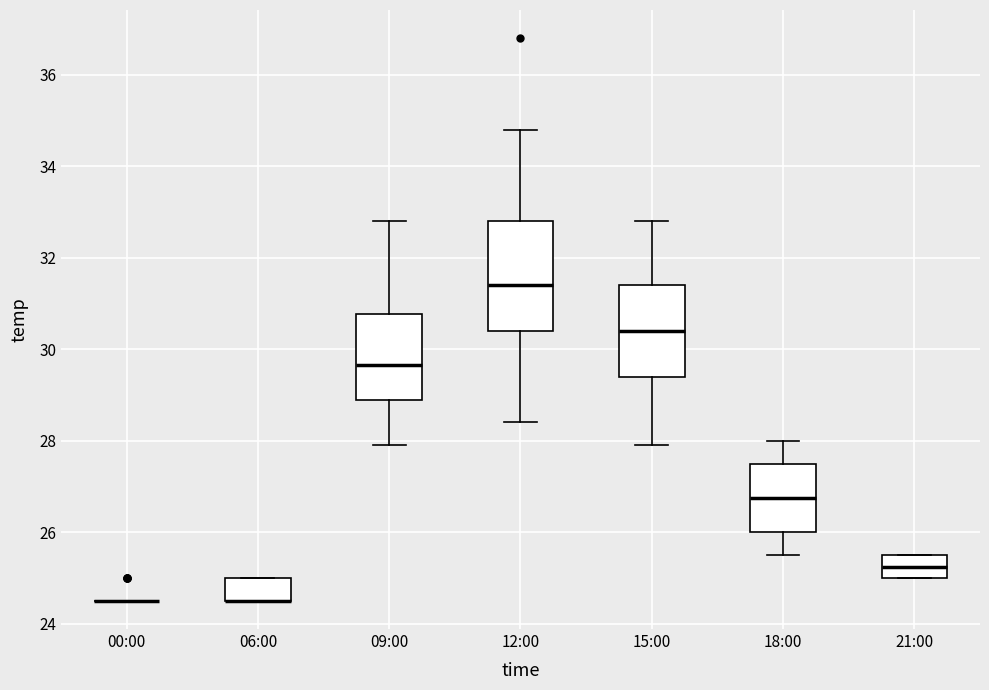

Reading left to right, transcribe this box plot: for each box, give where its median line is, the range the box spans, and where its two whiskers end, as read against the y-axis. The values are not printed on the chart, so give them approximately, as read against the axis.

00:00: box collapsed to a line at 24.6, whiskers 24.6 to 24.6
06:00: median 24.6 (drawn on the box's lower edge), box 24.6 to 25.0, whiskers 24.6 to 25.0
09:00: median 29.6, box 29.0 to 30.8, whiskers 28.0 to 32.8
12:00: median 31.4, box 30.4 to 32.8, whiskers 28.4 to 34.8
15:00: median 30.4, box 29.4 to 31.4, whiskers 28.0 to 32.8
18:00: median 26.8, box 26.0 to 27.6, whiskers 25.6 to 28.0
21:00: median 25.2, box 25.0 to 25.6, whiskers 25.0 to 25.6